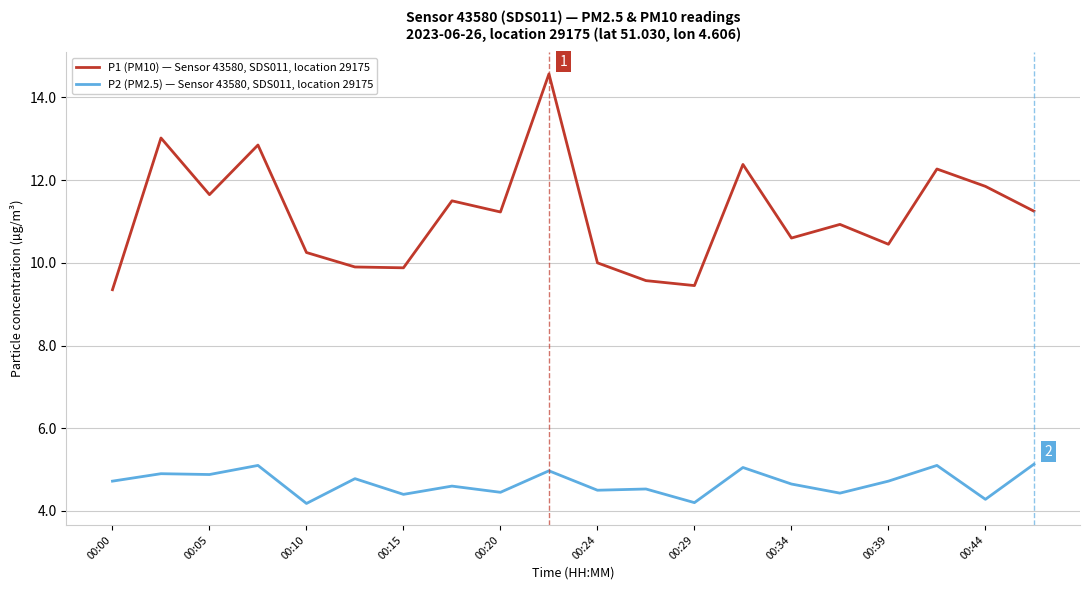

What is the greatest value displayed?

14.6